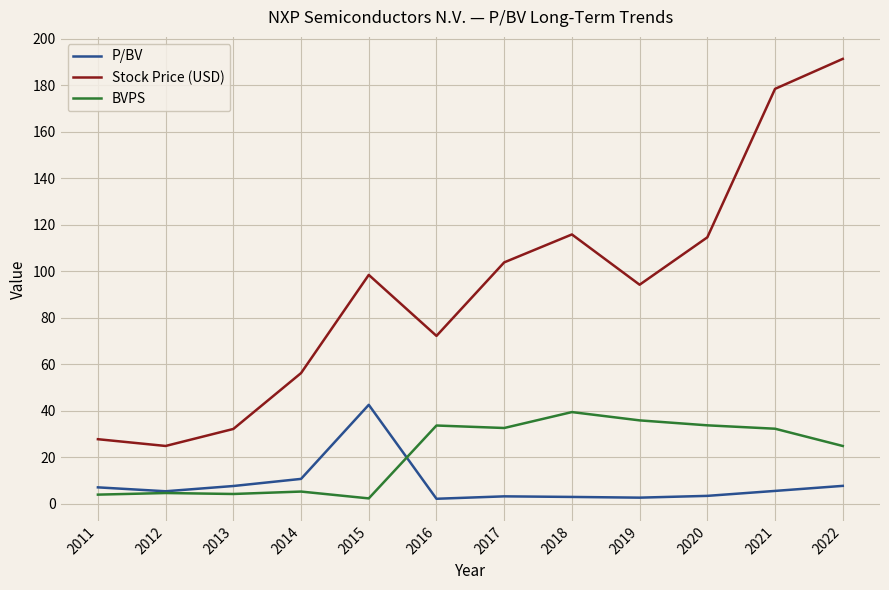

Is the value of BVPS at 2020 greater than the value of Stock Price (USD) at 2018?

No